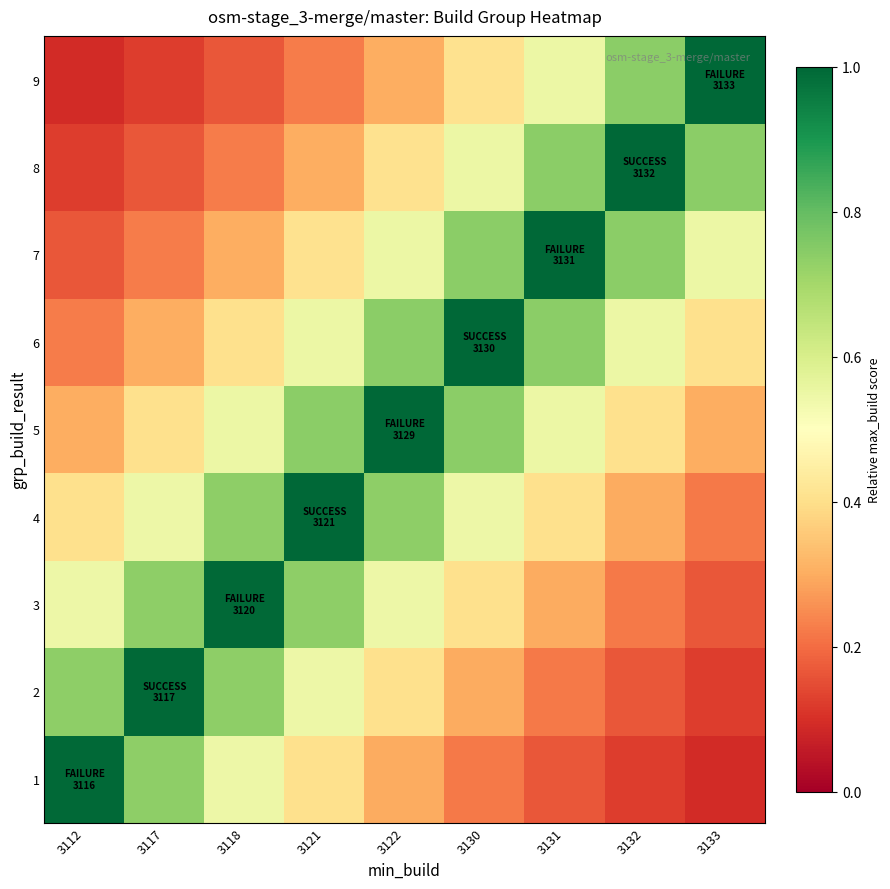

How many data points does each series have?

9